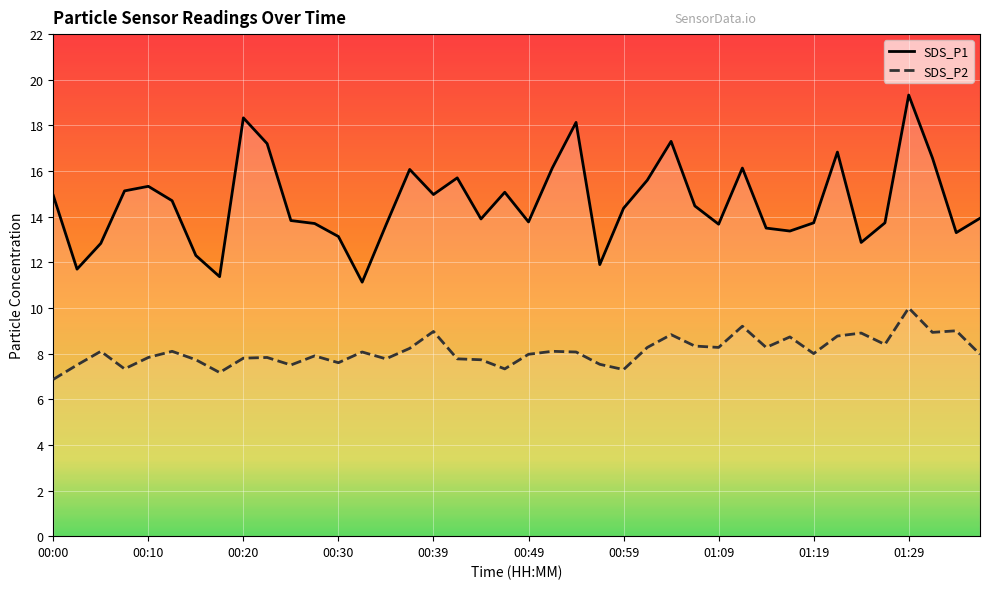

True or false: SDS_P1 and SDS_P2 cross at least once.

False